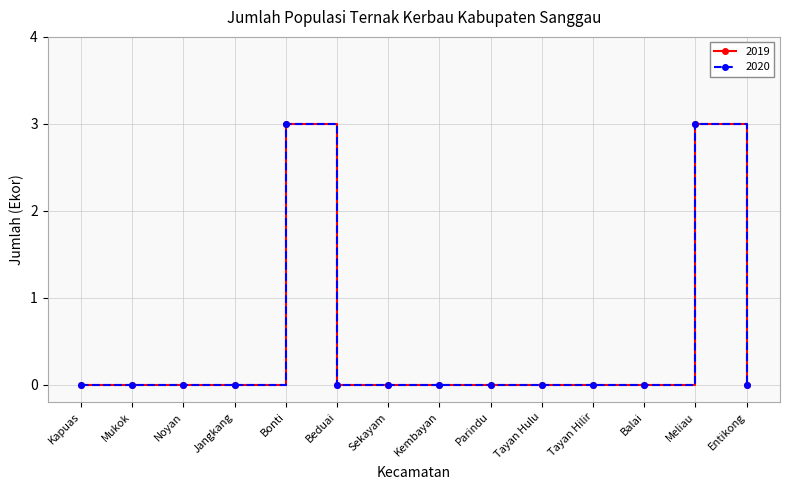

Reading right to left, list all the values displayed in this chart.

2019: 0	3	0	0	0	0	0	0	0	3	0	0	0	0
2020: 0	3	0	0	0	0	0	0	0	3	0	0	0	0